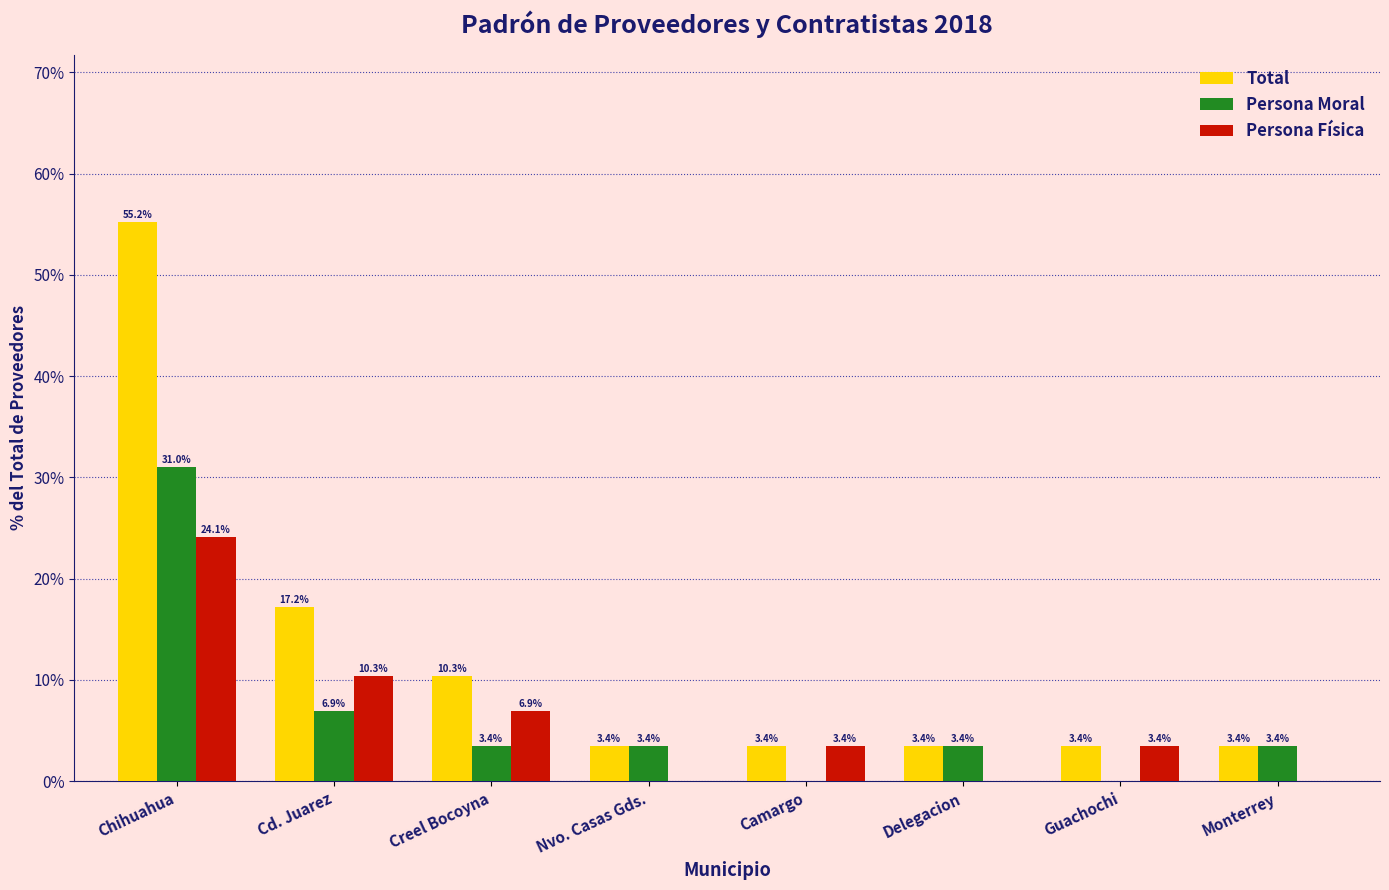

What is the sum of all Persona Moral values?

51.7